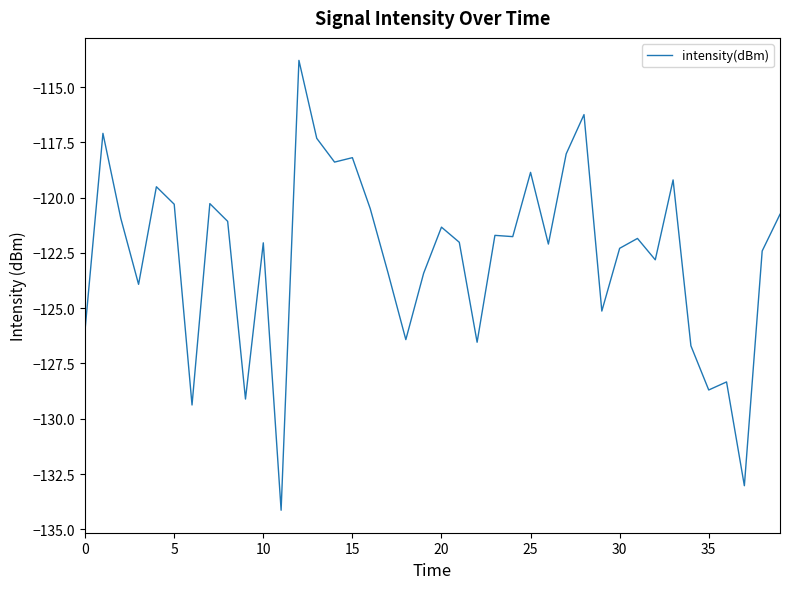

What is the difference between the maximum and minimum values?

20.4